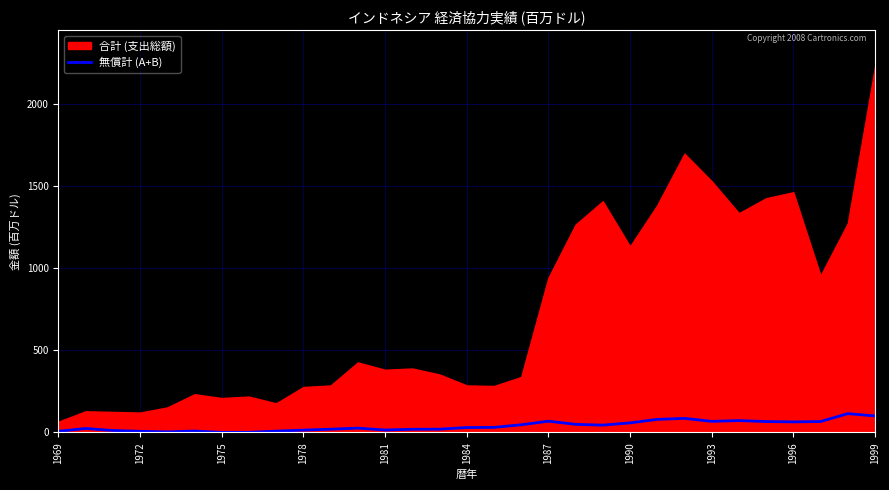

True or false: 無償計 (A+B) has a value of 67.6 at 1993.

True